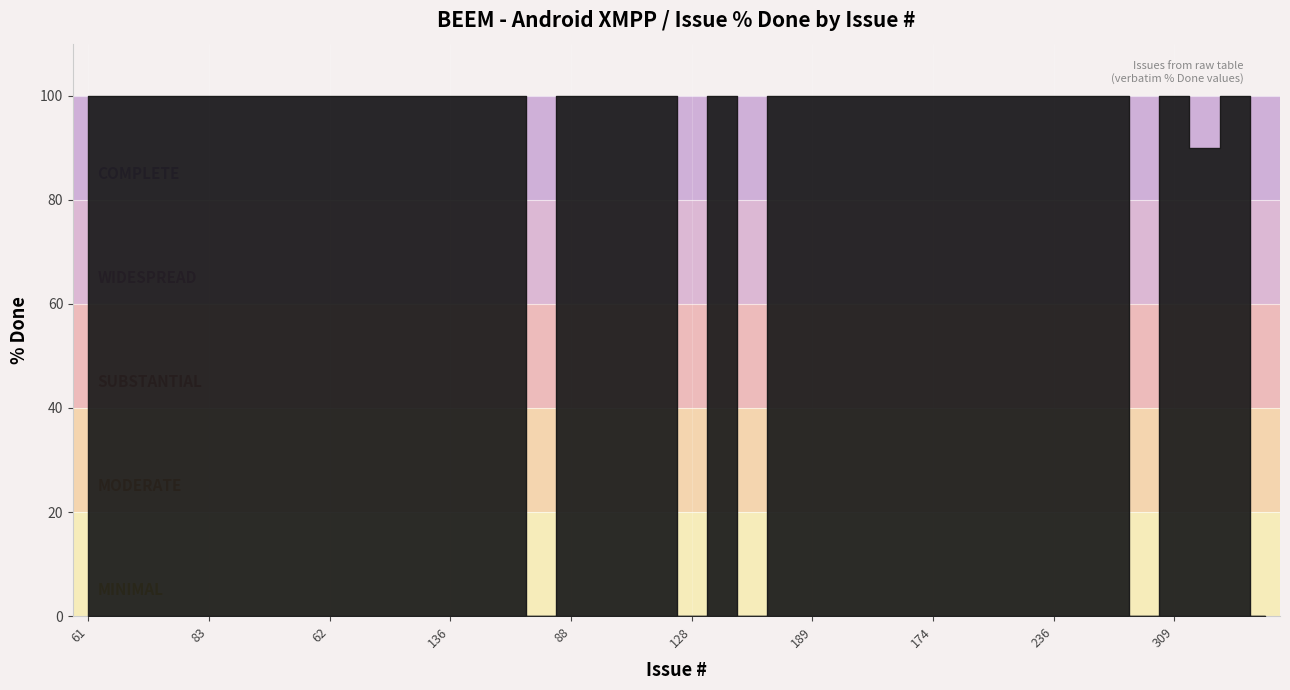

Where is the first local minimum?

126